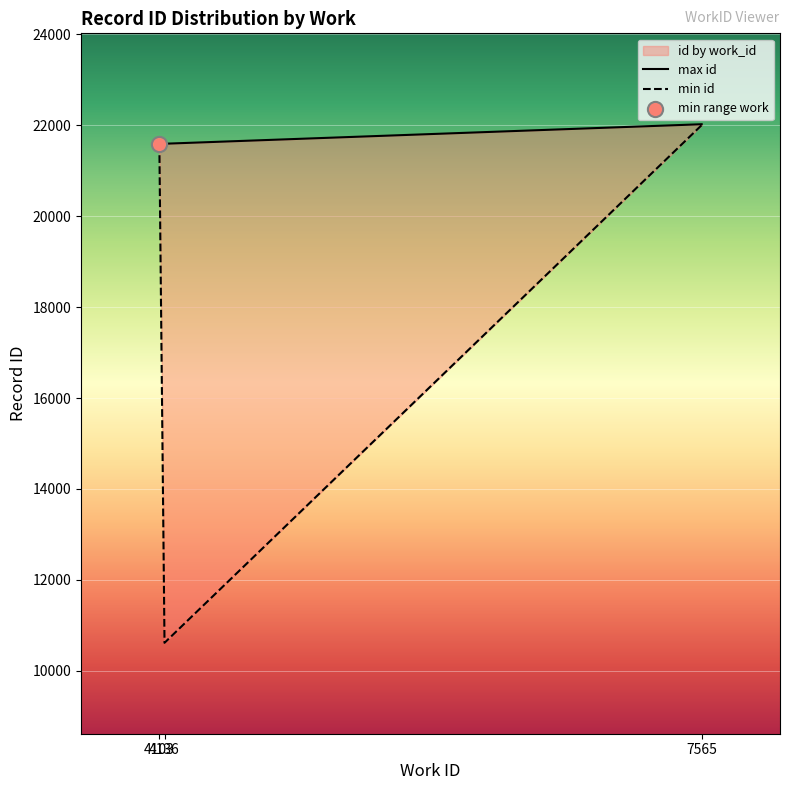

Which series has the largest total across all categories?

max id